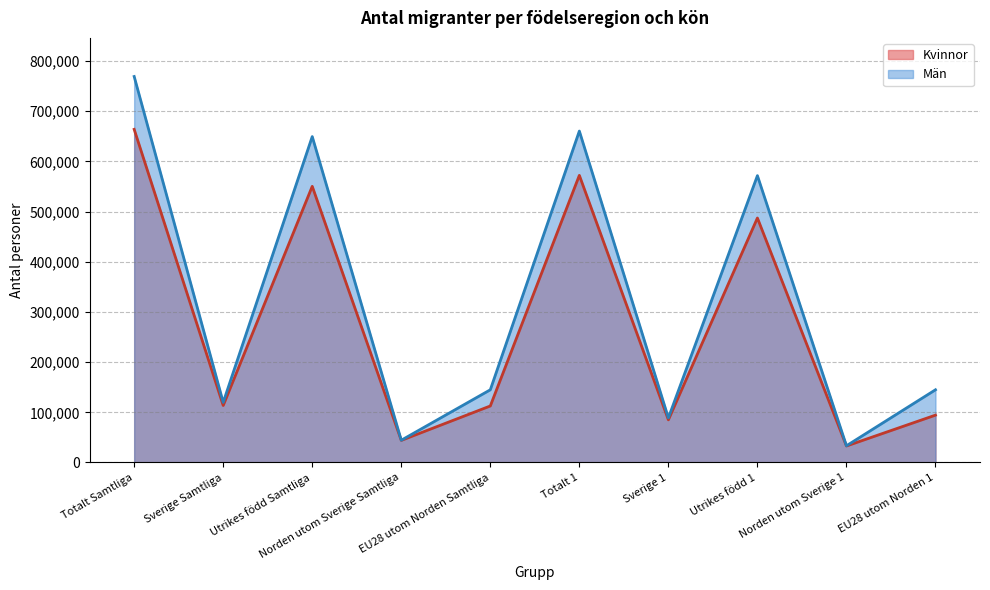

What is the difference between the Män values at Sverige Samtliga and Utrikes född 1?

451923